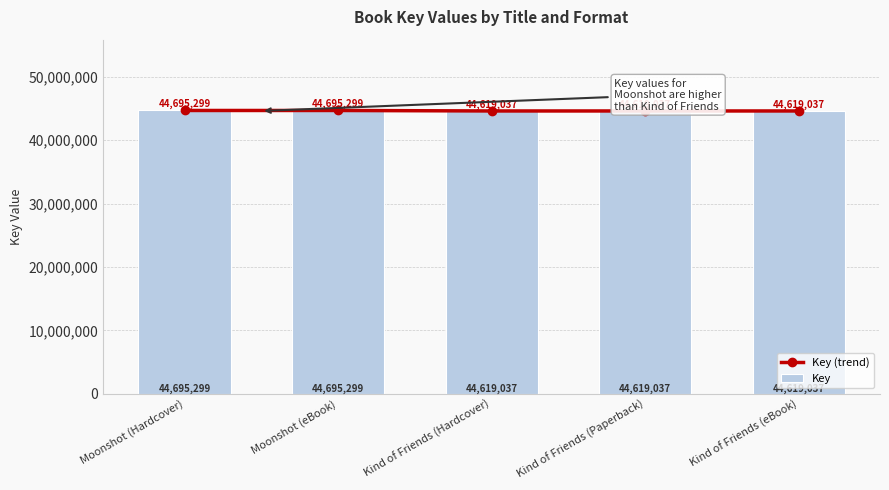

What are all the series names shown in the legend?

Key (trend), Key